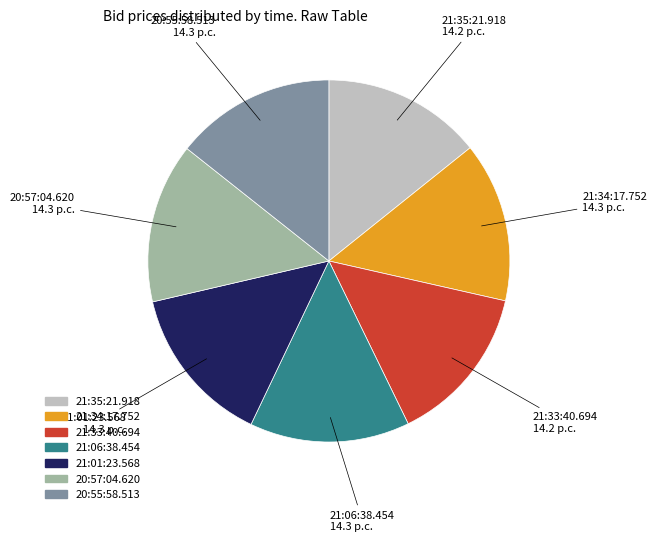

What is the ratio of the value at 21:33:40.694 to the value at 20:57:04.620?

1.0